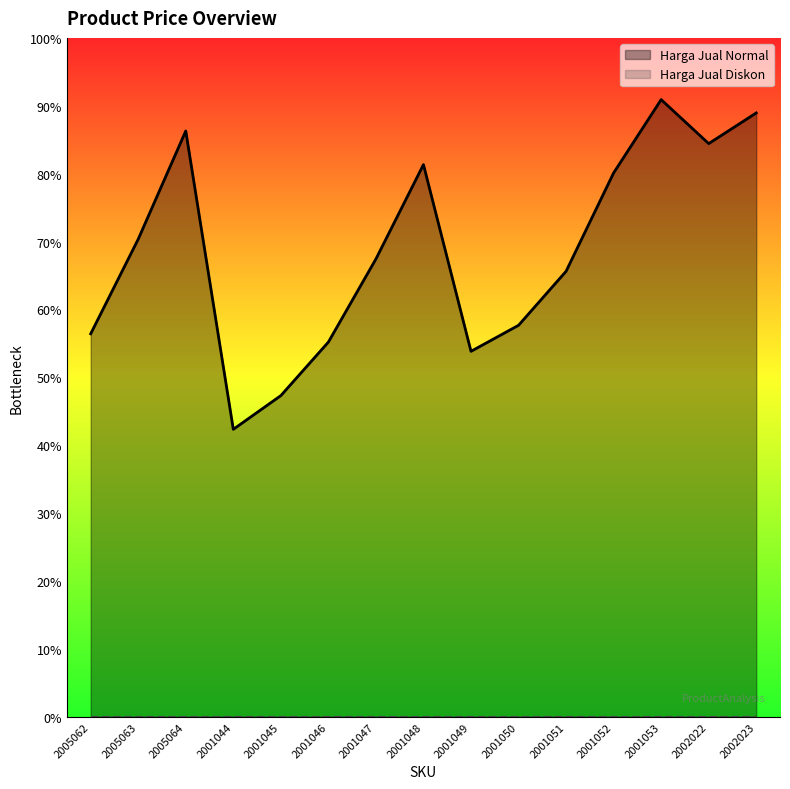

Rank the categories by value from lowest to highest.

2001044, 2001045, 2001049, 2001046, 2005062, 2001050, 2001051, 2001047, 2005063, 2001052, 2001048, 2002022, 2005064, 2002023, 2001053